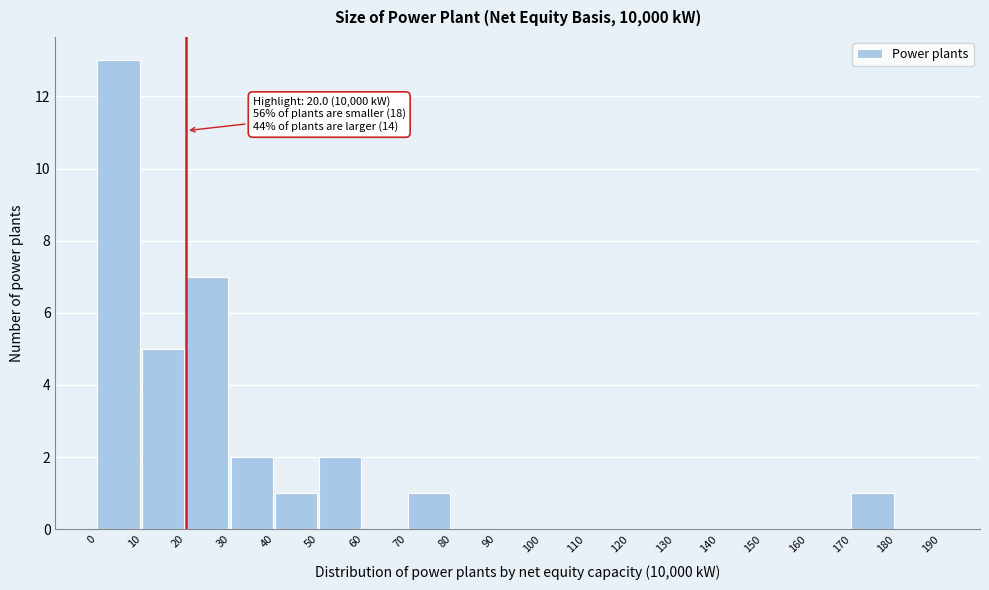

Which range on the x-axis has the tallest bar?

0 to 10